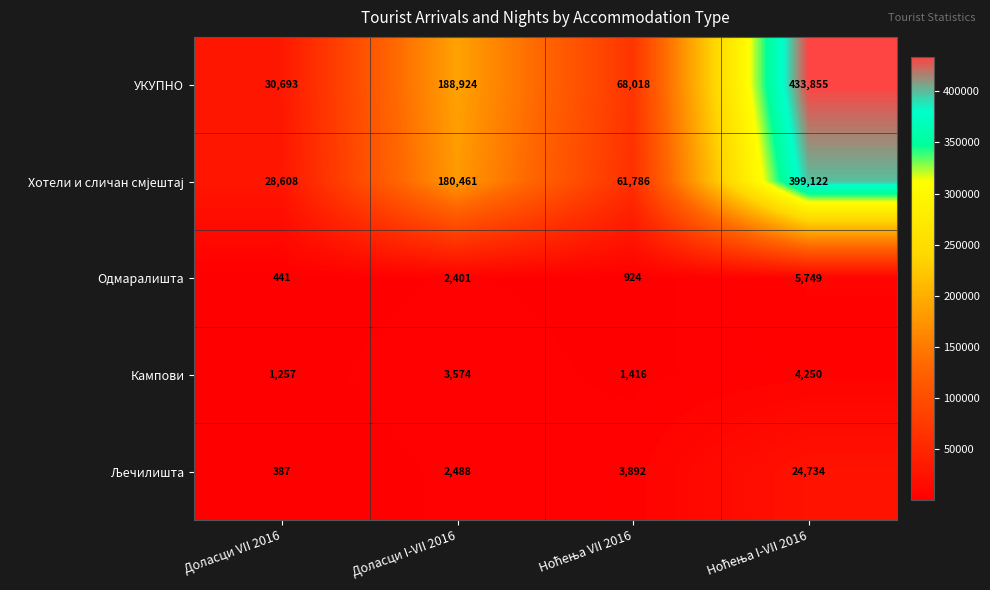

The value of Одмаралишта at Доласци VII 2016 is 147. True or false?

False